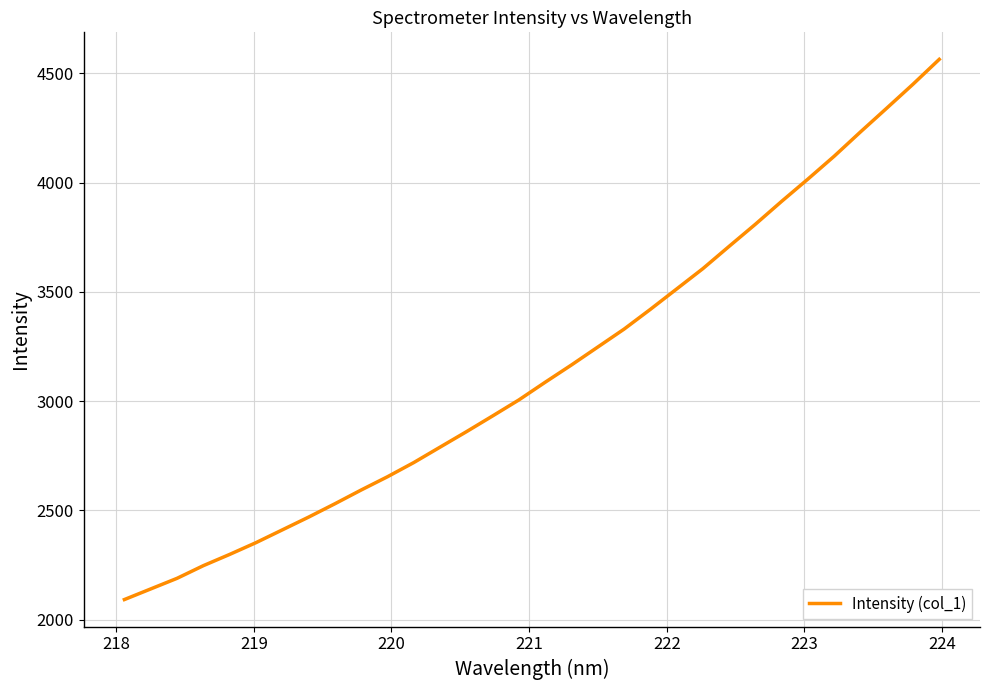

What is the minimum value shown in the chart?

2091.8